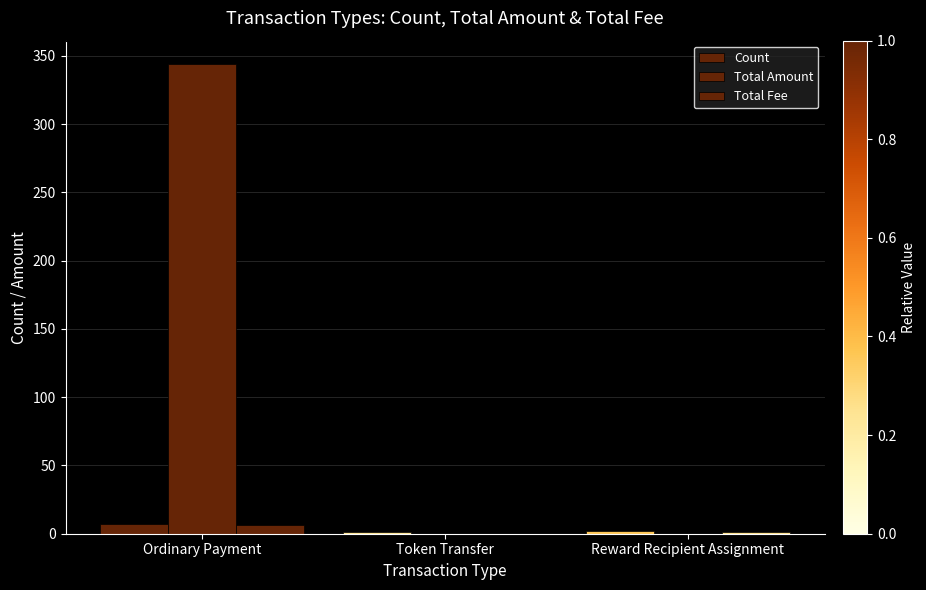

Are the bars grouped side by side (vs. stacked)?

Yes